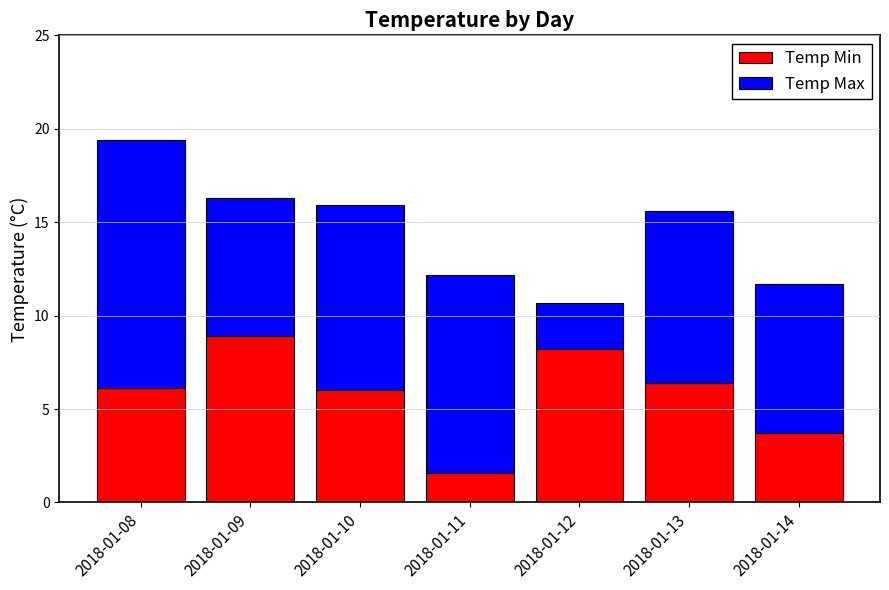

How many categories are shown in the chart?

7